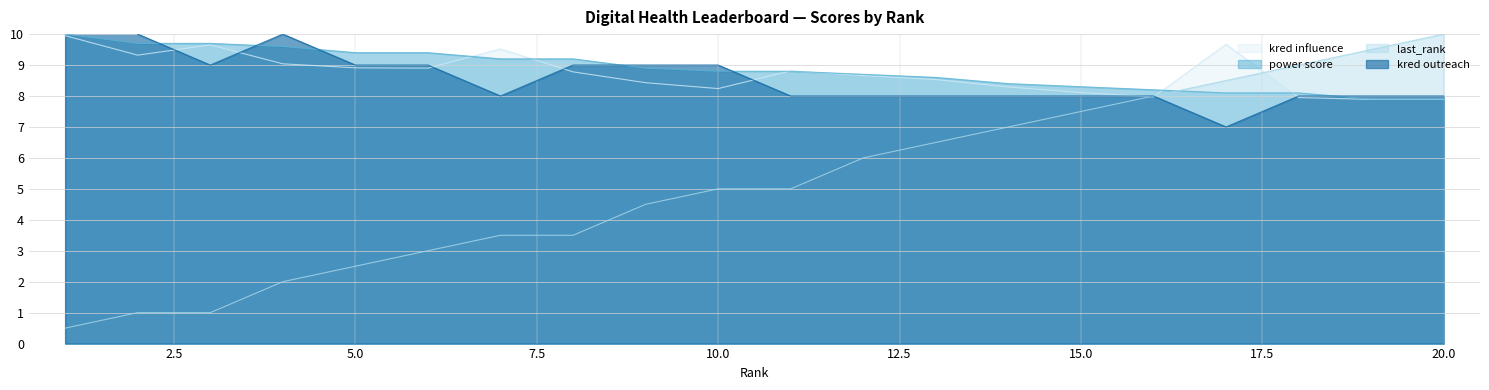

At which label does power score reach its peak?

1